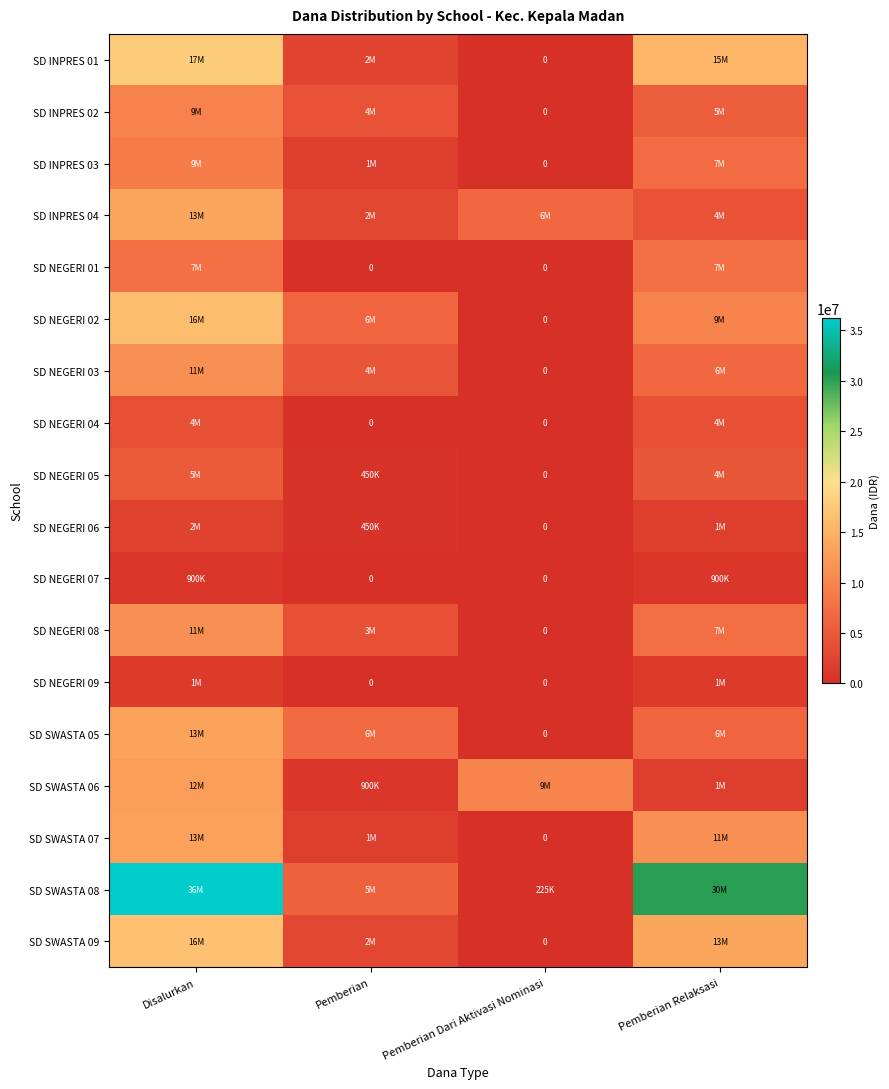

What is the spread (max minus min) of values at Disalurkan?

35325000